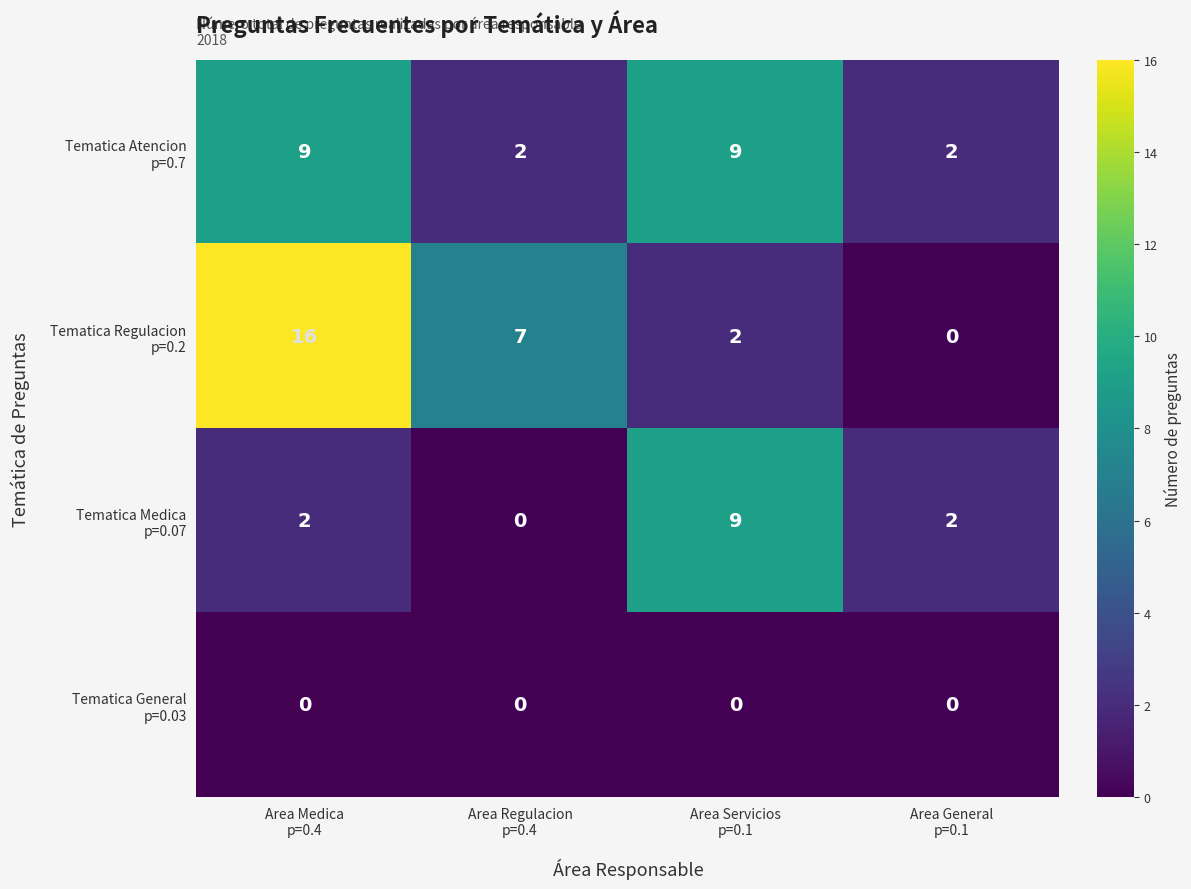

At which category does the chart reach its peak across all series?

Area Medica
p=0.4